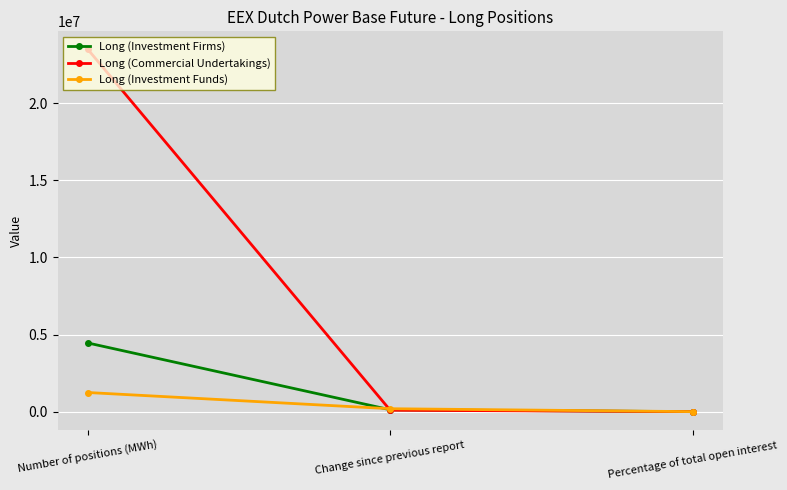

At Number of positions (MWh), list the series in order from smallest to largest.

Long (Investment Funds), Long (Investment Firms), Long (Commercial Undertakings)